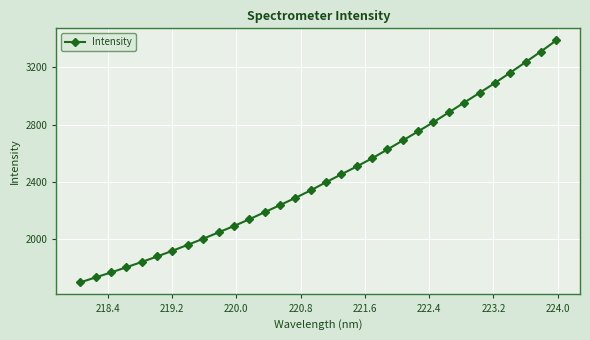

What is the sum of all values?

77738.0